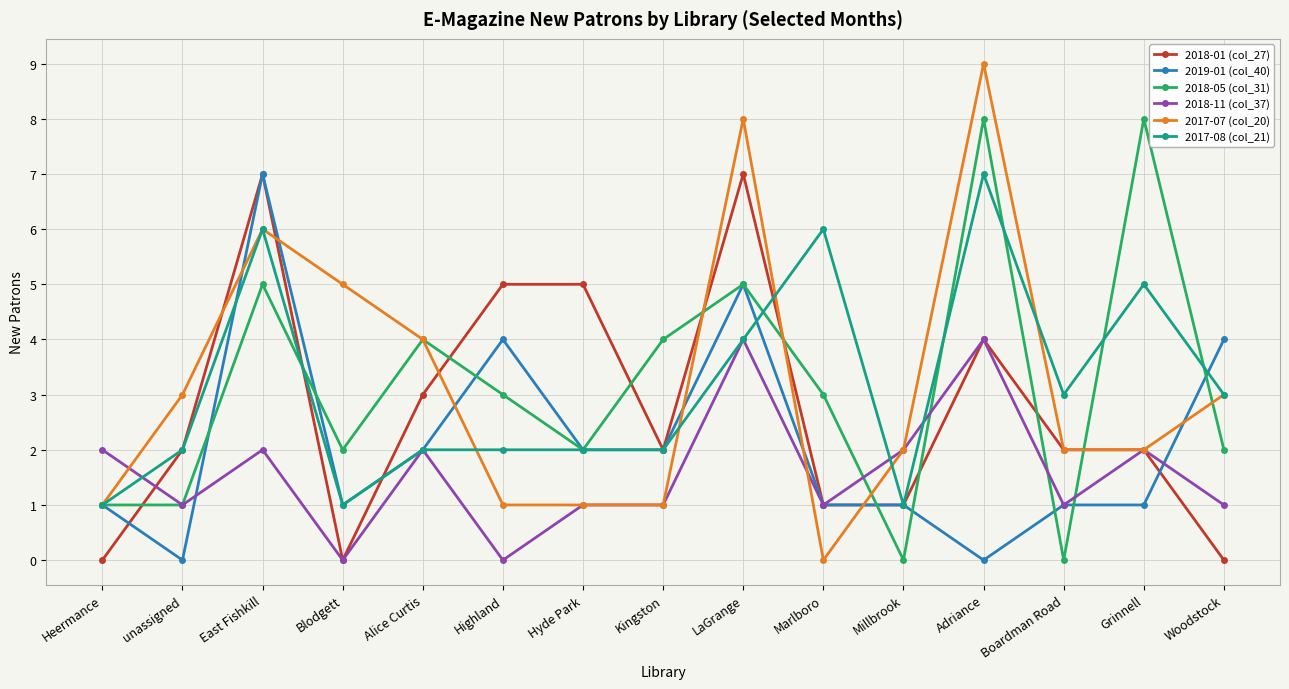

What is the difference between the highest and lowest values at Kingston?

3